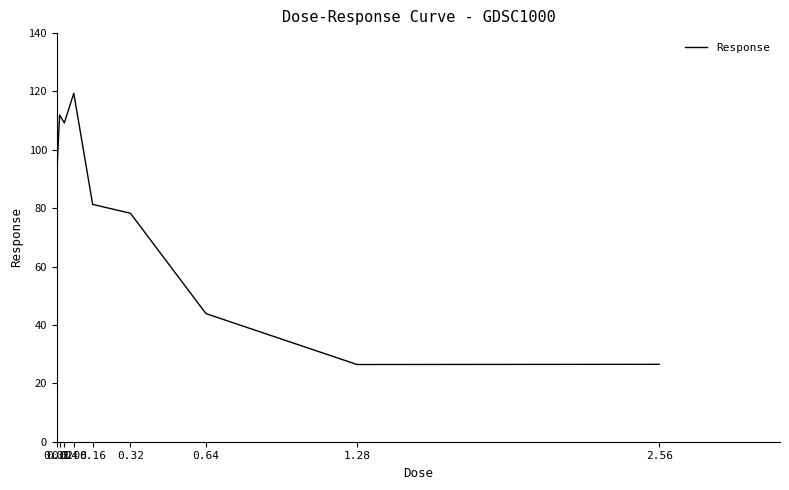

Is this an area chart (filled region under the line)?

No